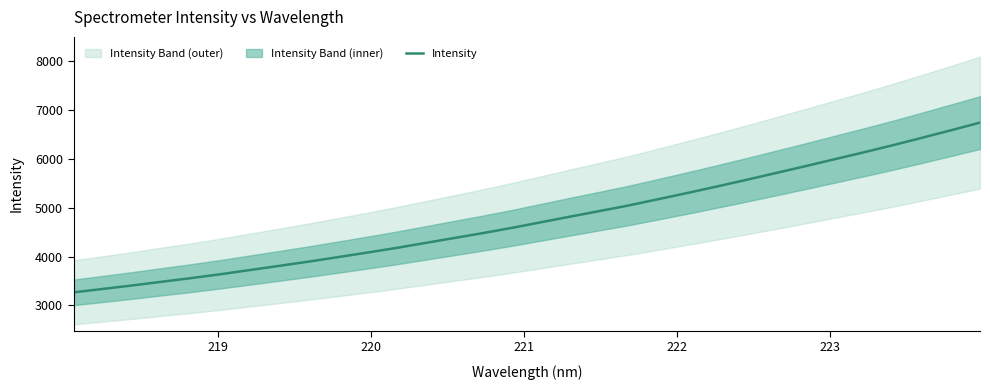

What is the minimum value for Intensity?

3268.7